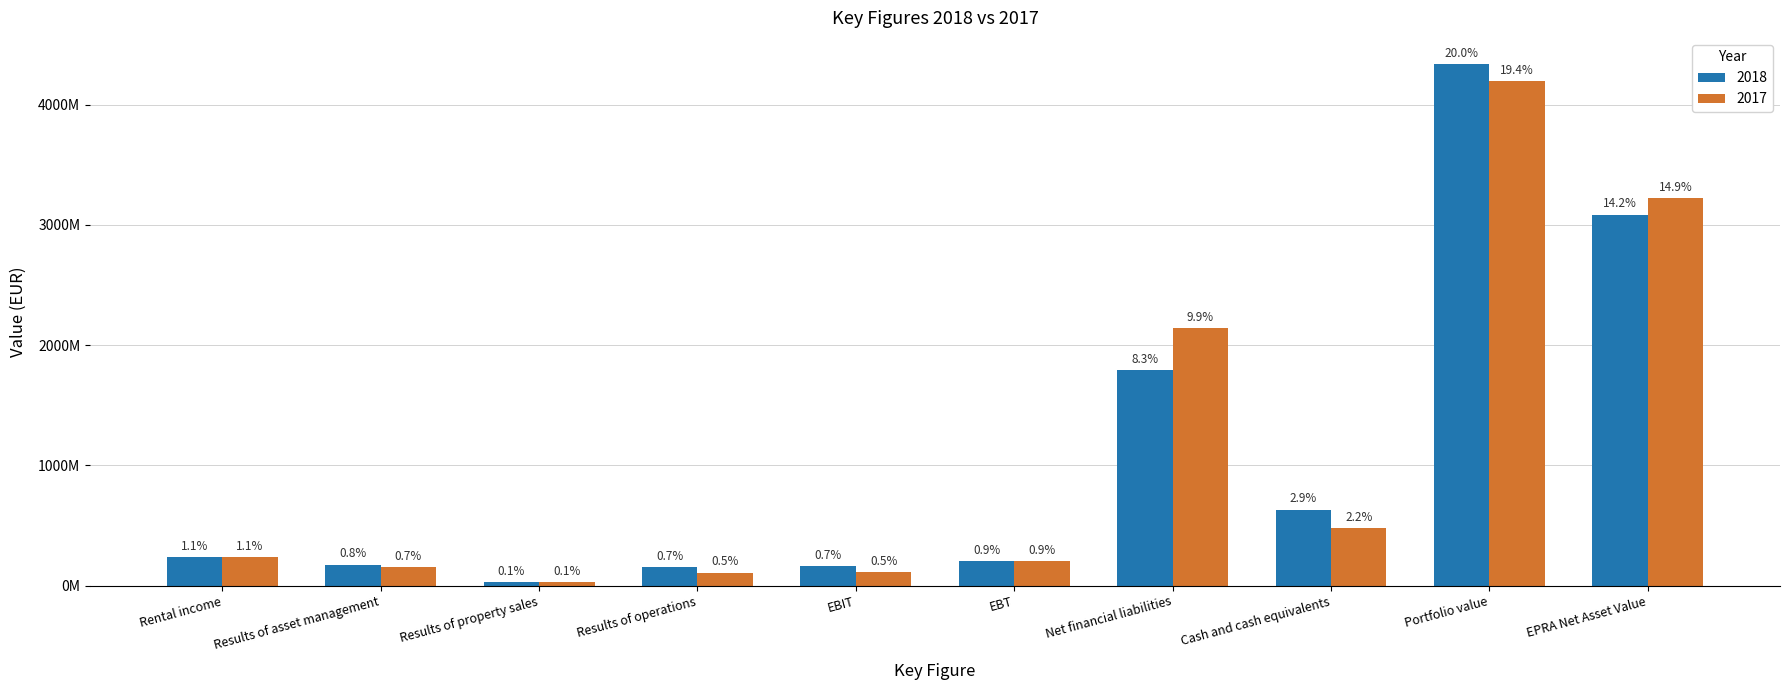

Is it true that 2017 equals 43405892 at EBIT?

False